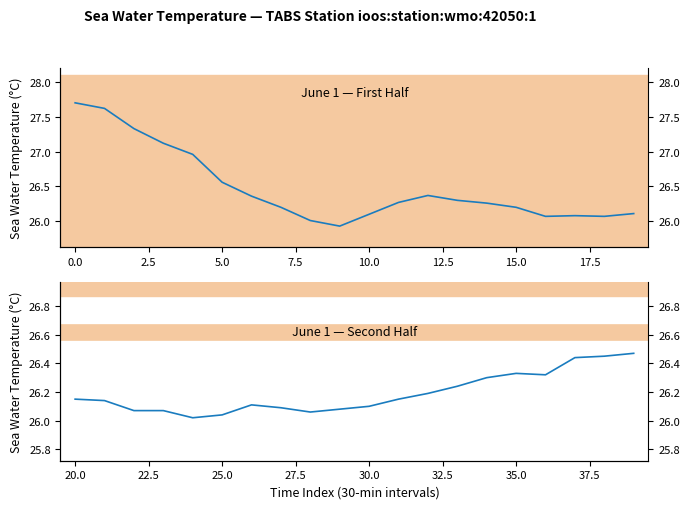

List the series in order of their peak value, lowest first.

Last 20 readings, First 20 readings